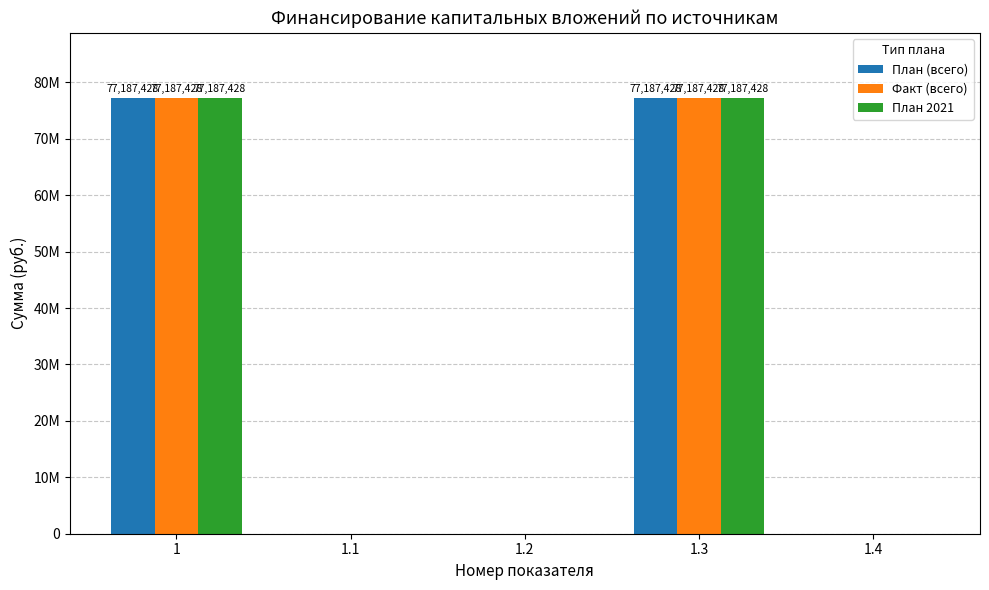

True or false: План (всего) has a value of 0 at 1.1.

True